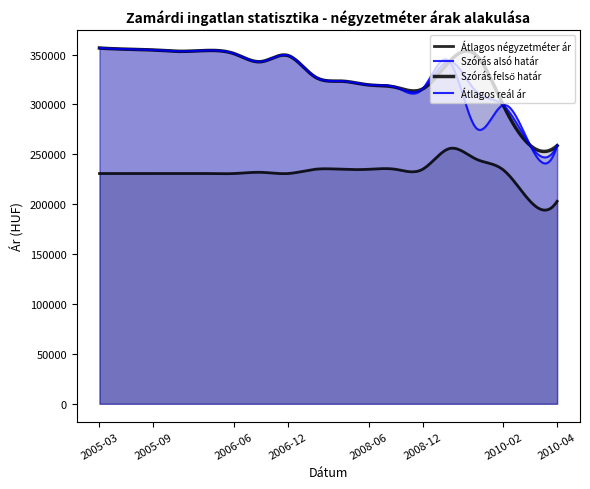

The Szórás alsó határ series shows 459828 at 2010-02. True or false?

False